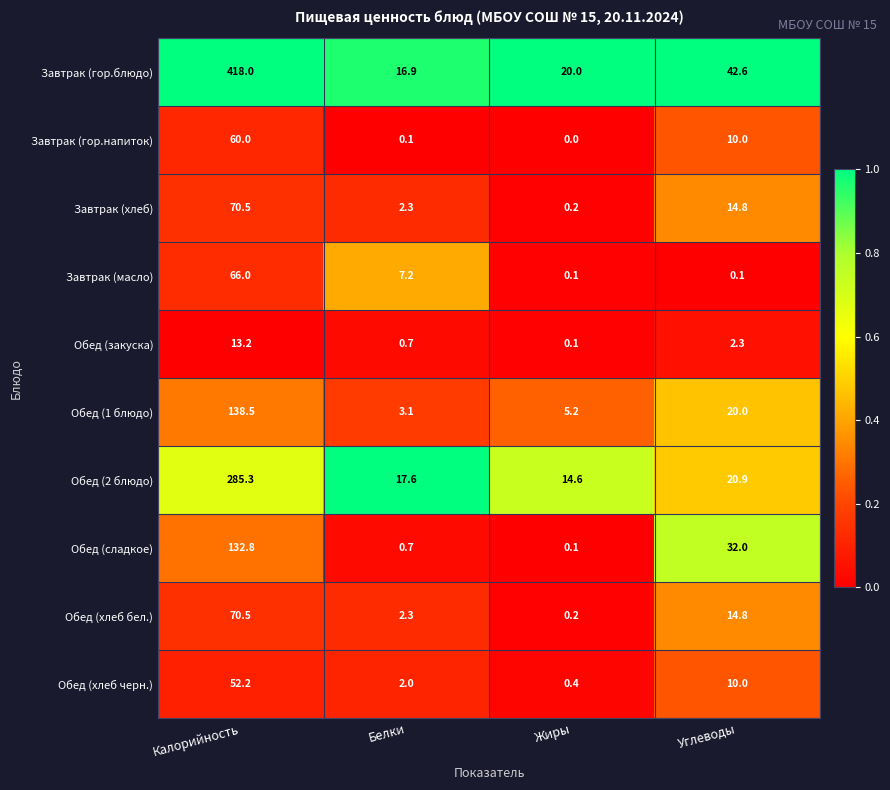

At which label is Обед (хлеб черн.) closest to 26?

Углеводы